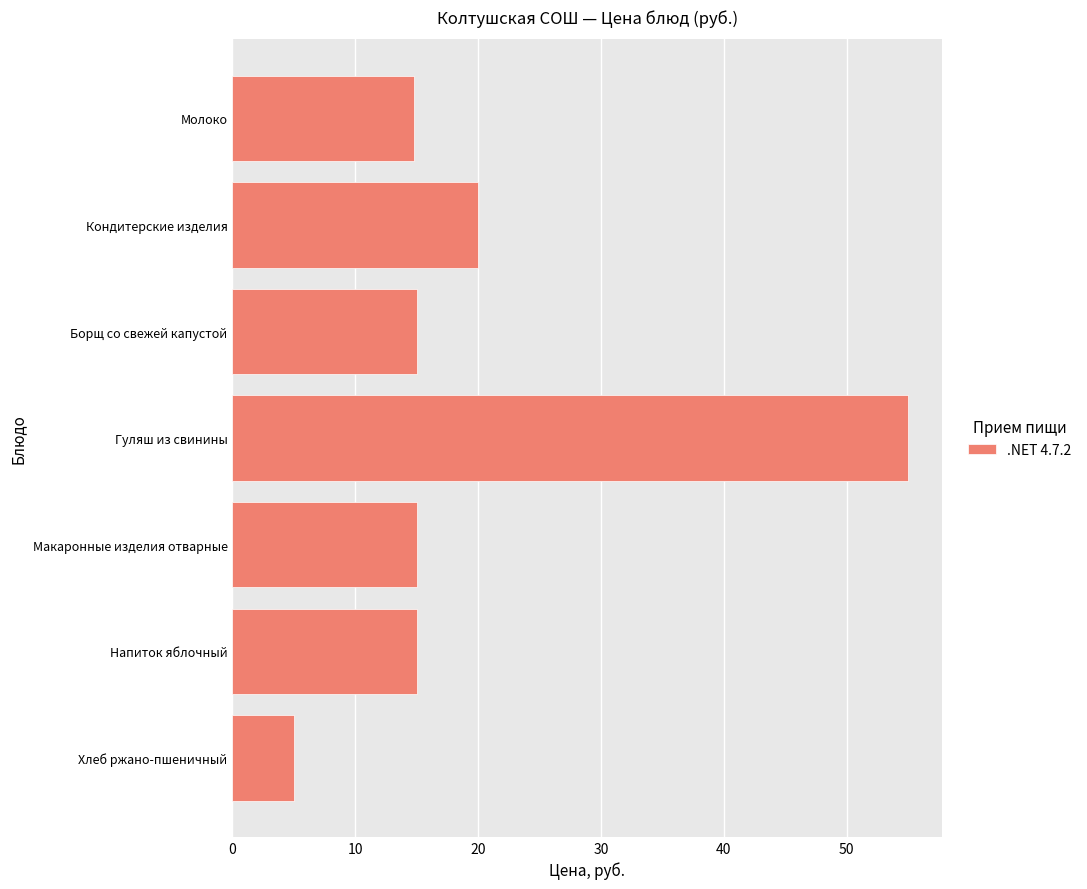

Is it true that the value at Молоко is 14.8?

True